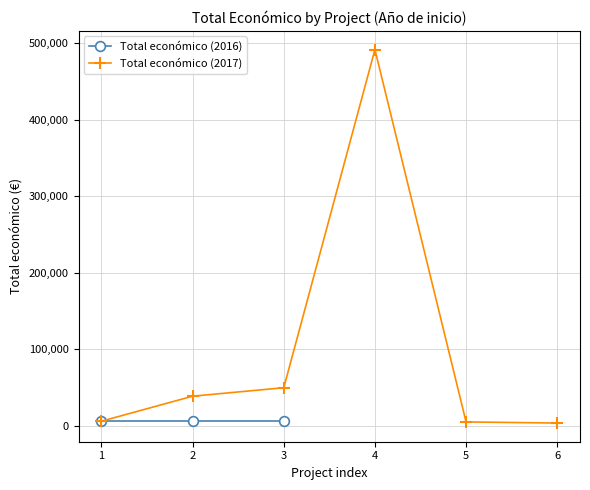

What is the sum of all values?

593285